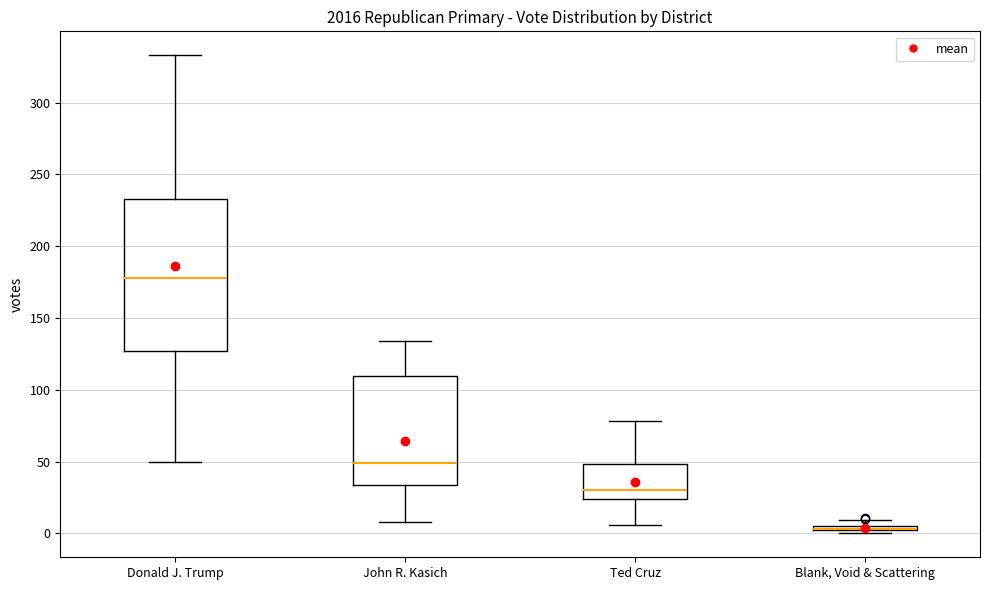

Which box is the tallest, from its lower edge to its upper edge?

Donald J. Trump